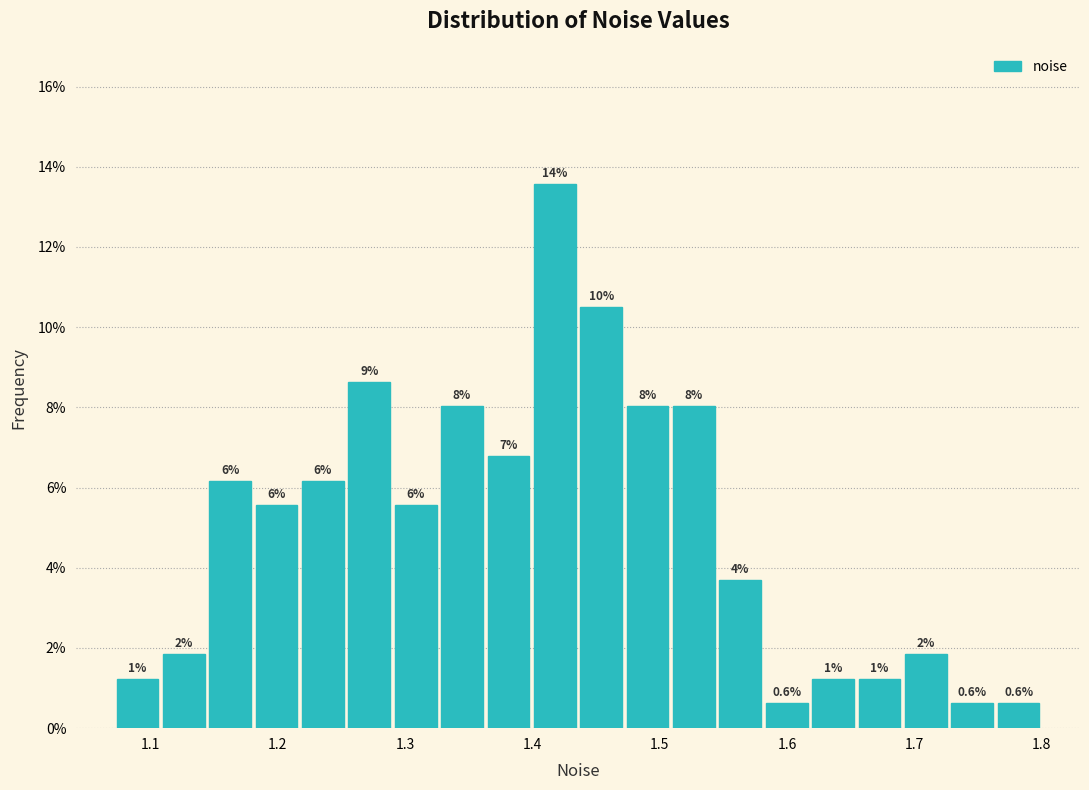

Read against the x-axis, roughly where is the centre of the tallest bar?

1.42